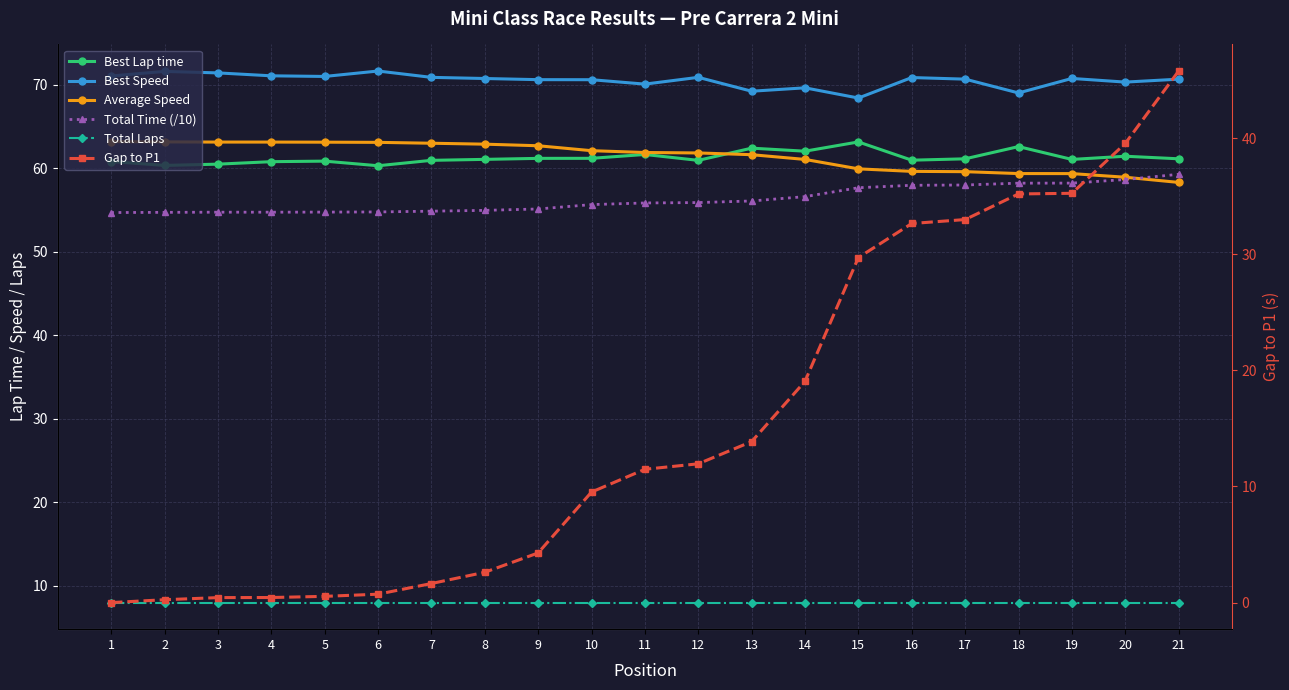

What is the value of the Best Speed point at the 1st from the left?

71.0